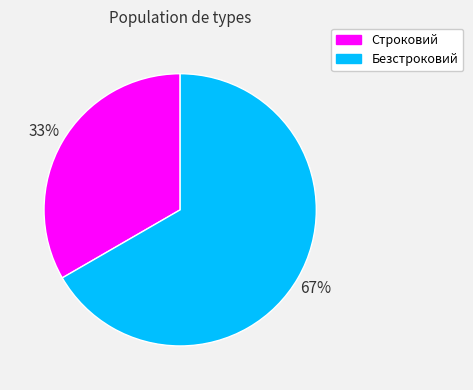

Is the sum of Строковий and Безстроковий greater than half?

Yes